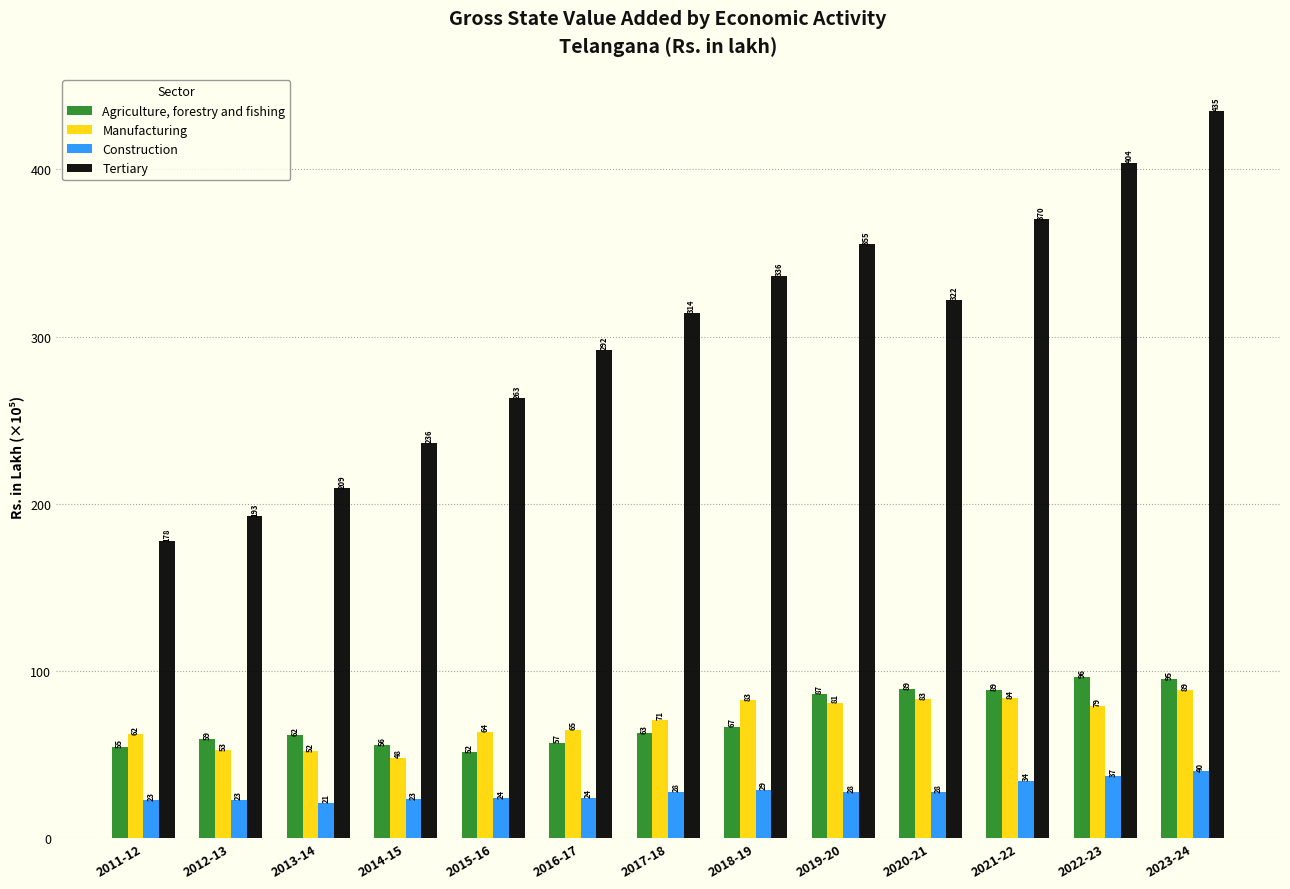

Is it true that Agriculture, forestry and fishing equals 136.6 at 2023-24?

False